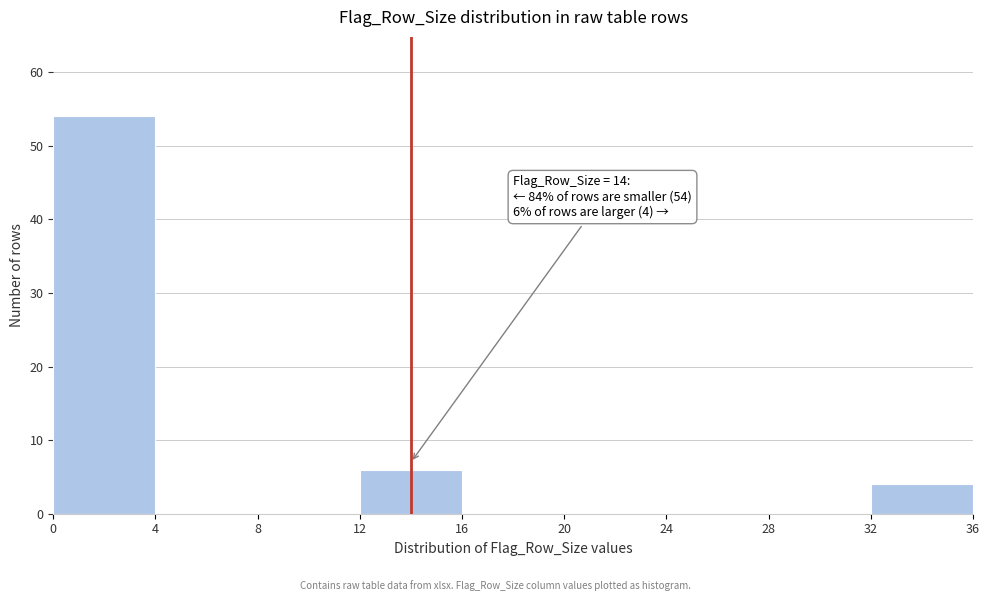

Which range on the x-axis has the tallest bar?

0 to 4